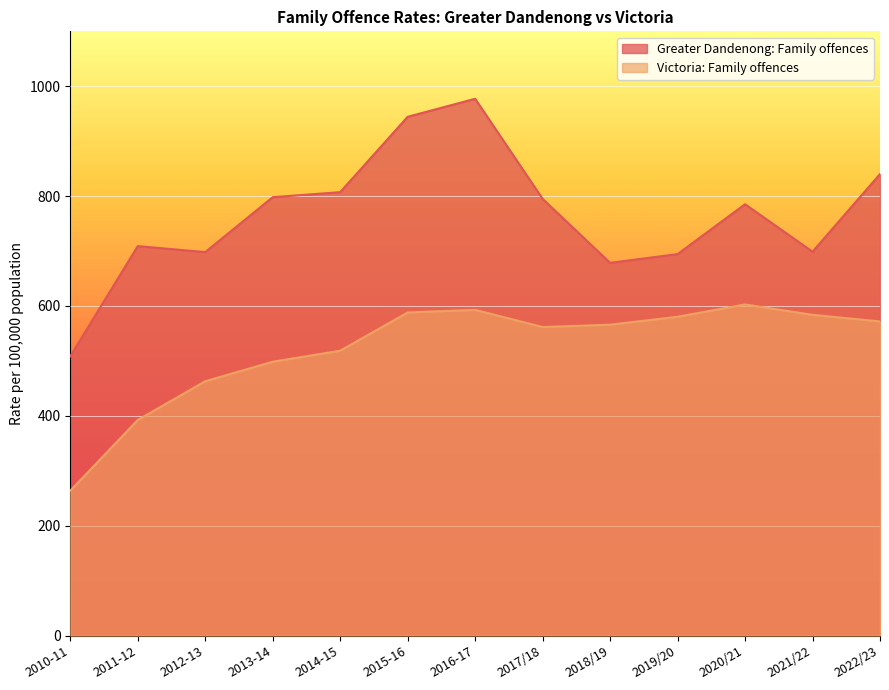

Rank the series by their average value, from lowest to highest.

Victoria: Family offences, Greater Dandenong: Family offences